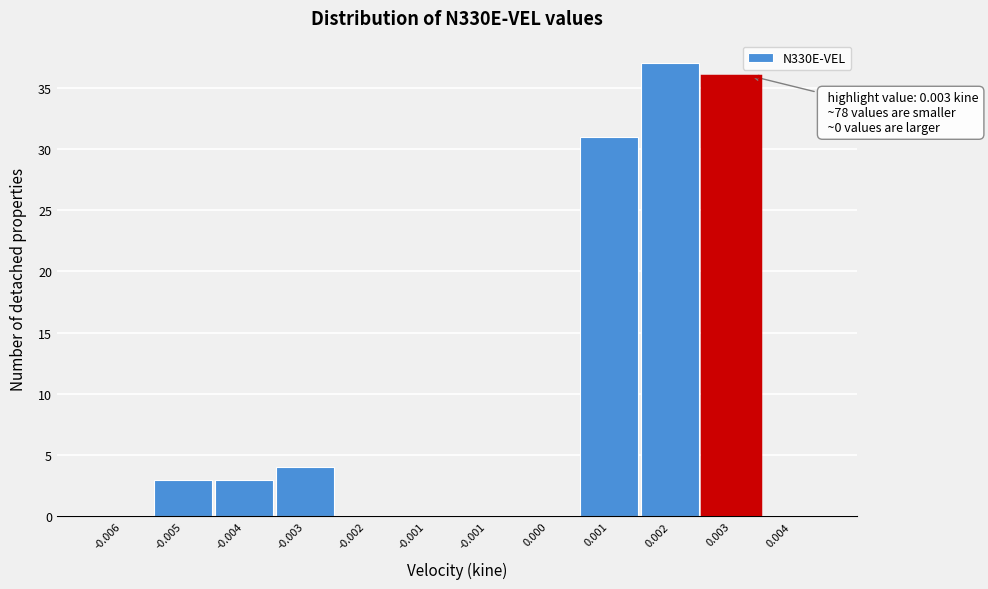

Count the number of categories in the chart.

12